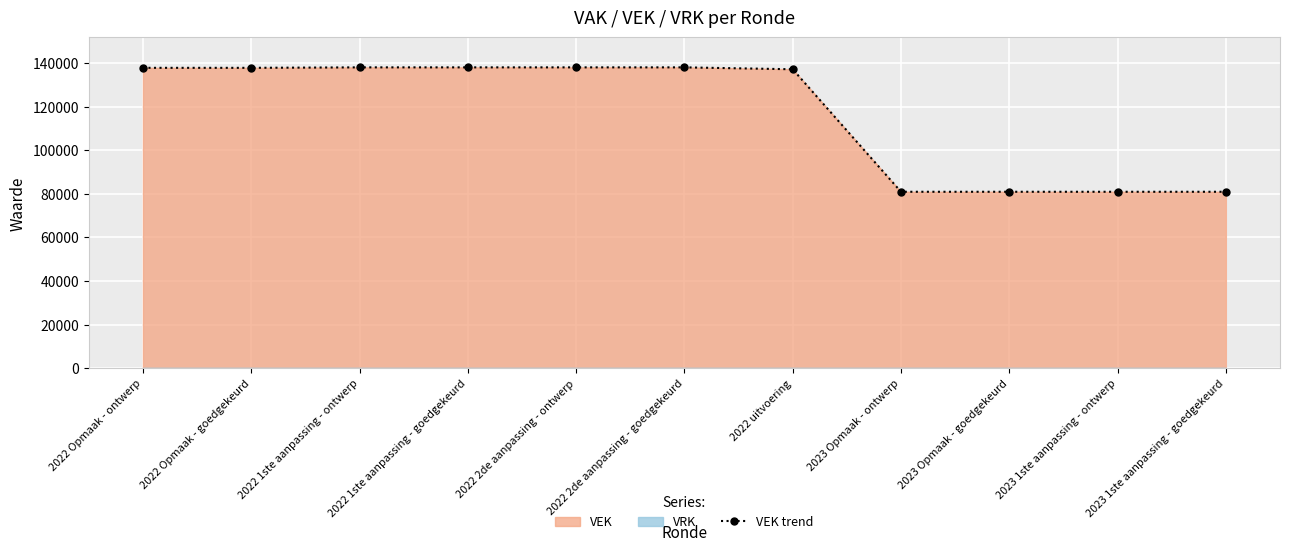

Between 2023 Opmaak - goedgekeurd and 2022 Opmaak - goedgekeurd, which is larger?

2022 Opmaak - goedgekeurd